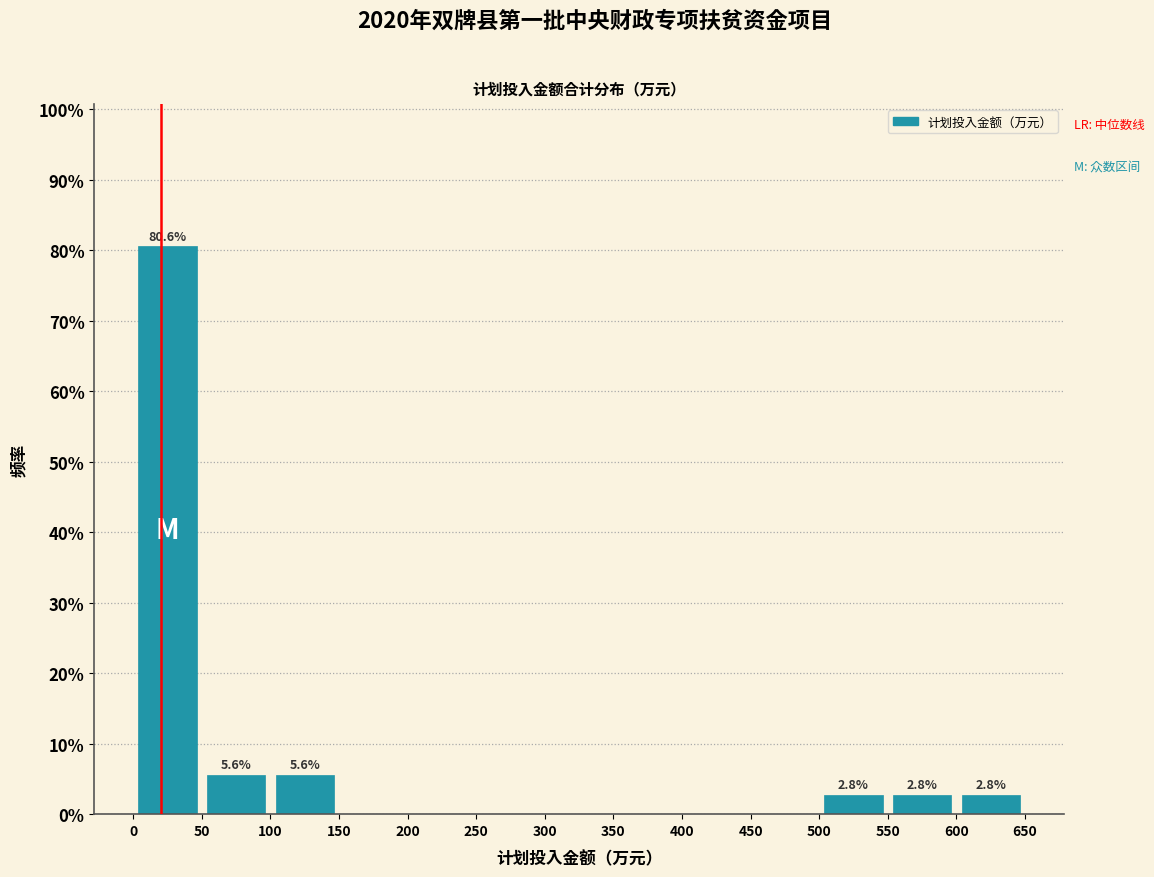

Which range on the x-axis has the tallest bar?

0 to 50